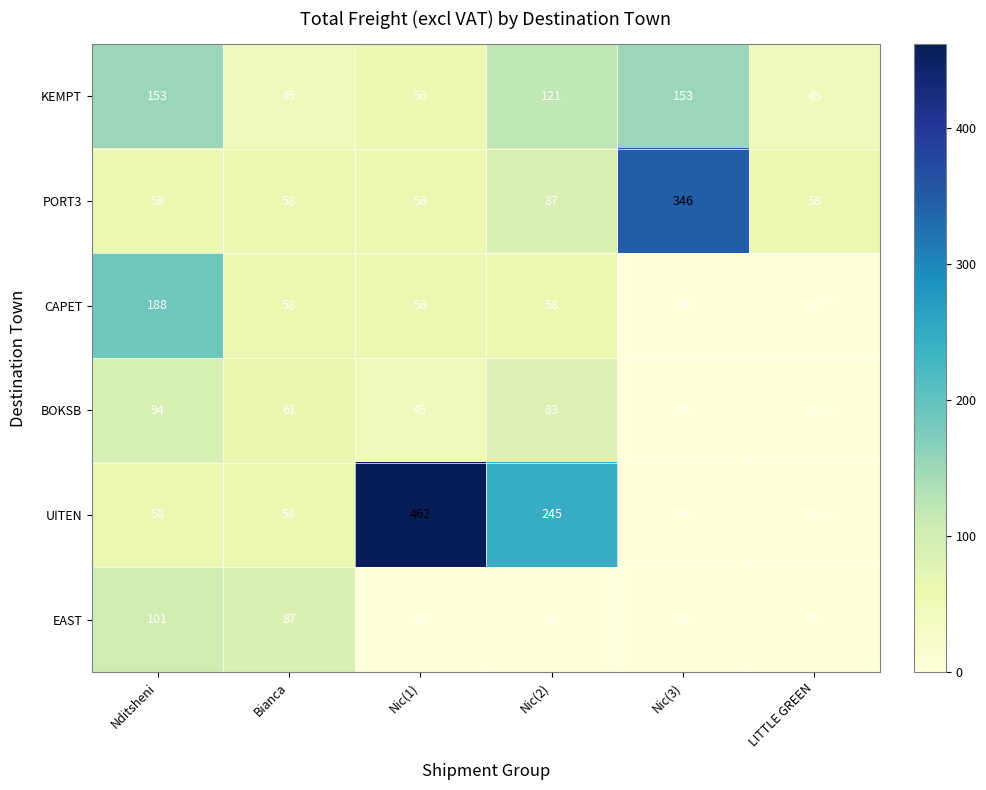

Is it true that BOKSB equals 0 at Nic(3)?

True